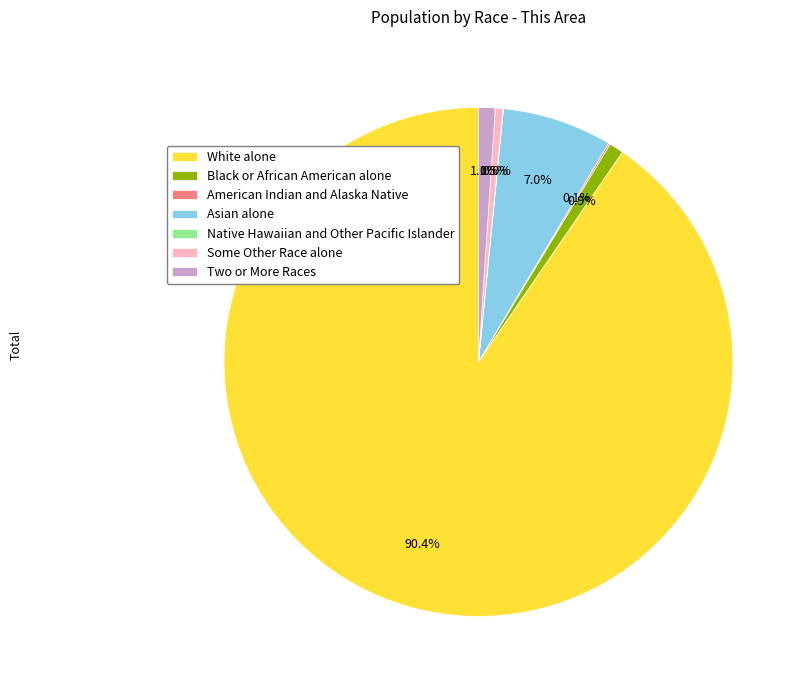

Which has a higher value, Asian alone or White alone?

White alone